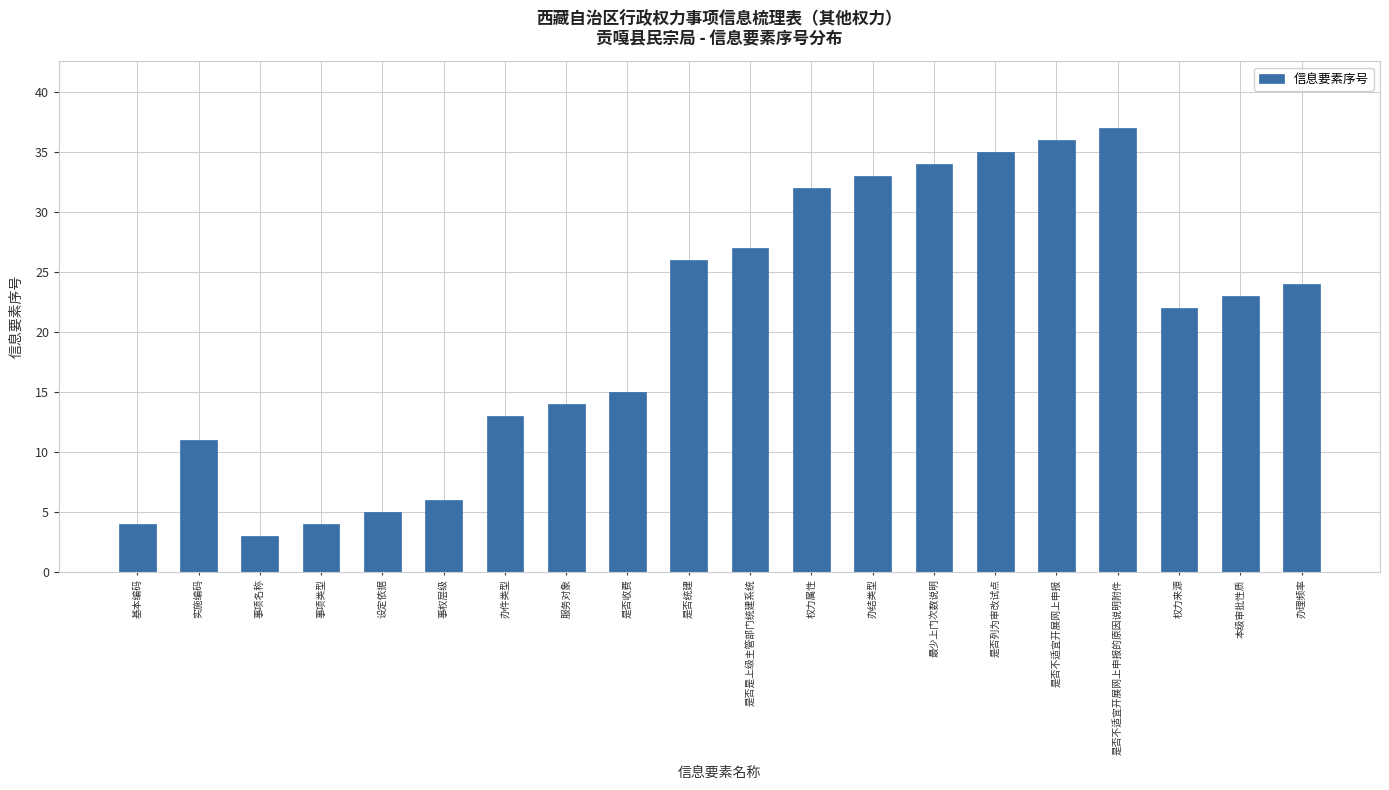

What is the approximate value at 基本编码, to the nearest 5?

5